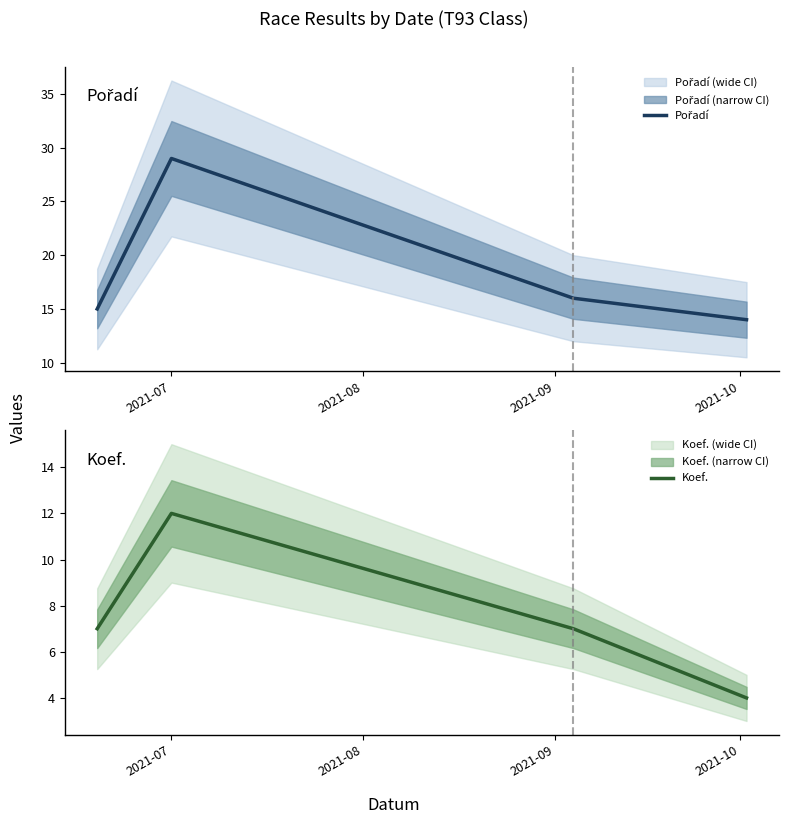

How many lines are shown in the chart?

2